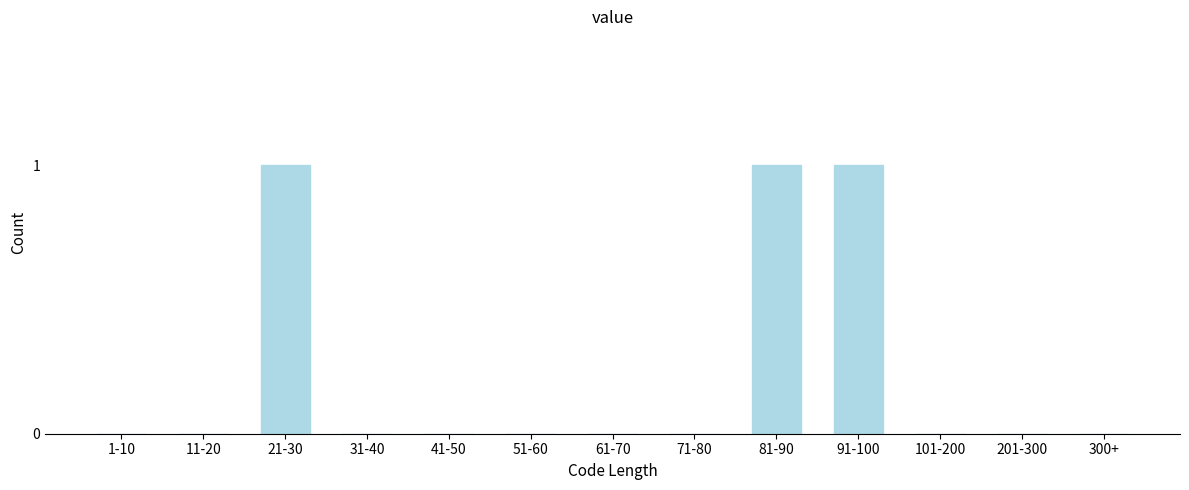

Reading right to left, extract all data points from this chart.

300+=0	201-300=0	101-200=0	91-100=1	81-90=1	71-80=0	61-70=0	51-60=0	41-50=0	31-40=0	21-30=1	11-20=0	1-10=0